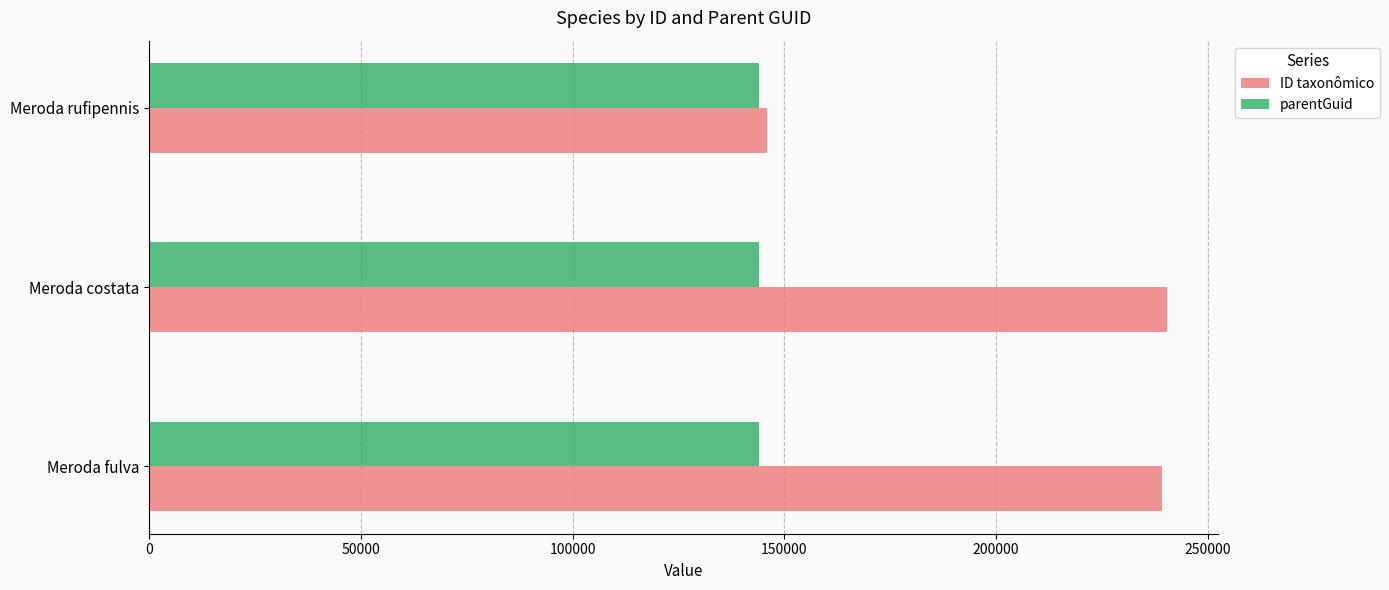

Between Meroda costata and Meroda rufipennis, which series saw the biggest shift?

ID taxonômico